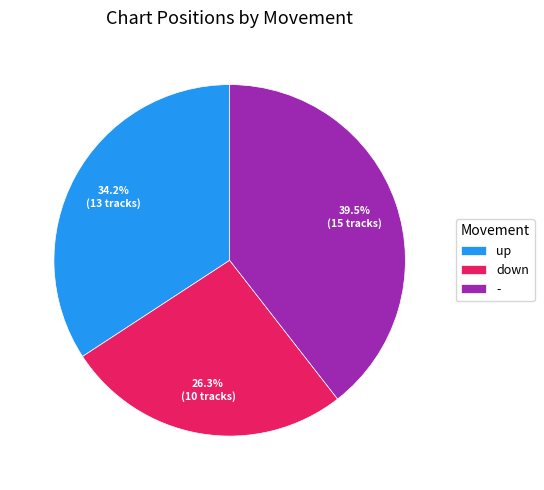

Which slice is the smallest?

down